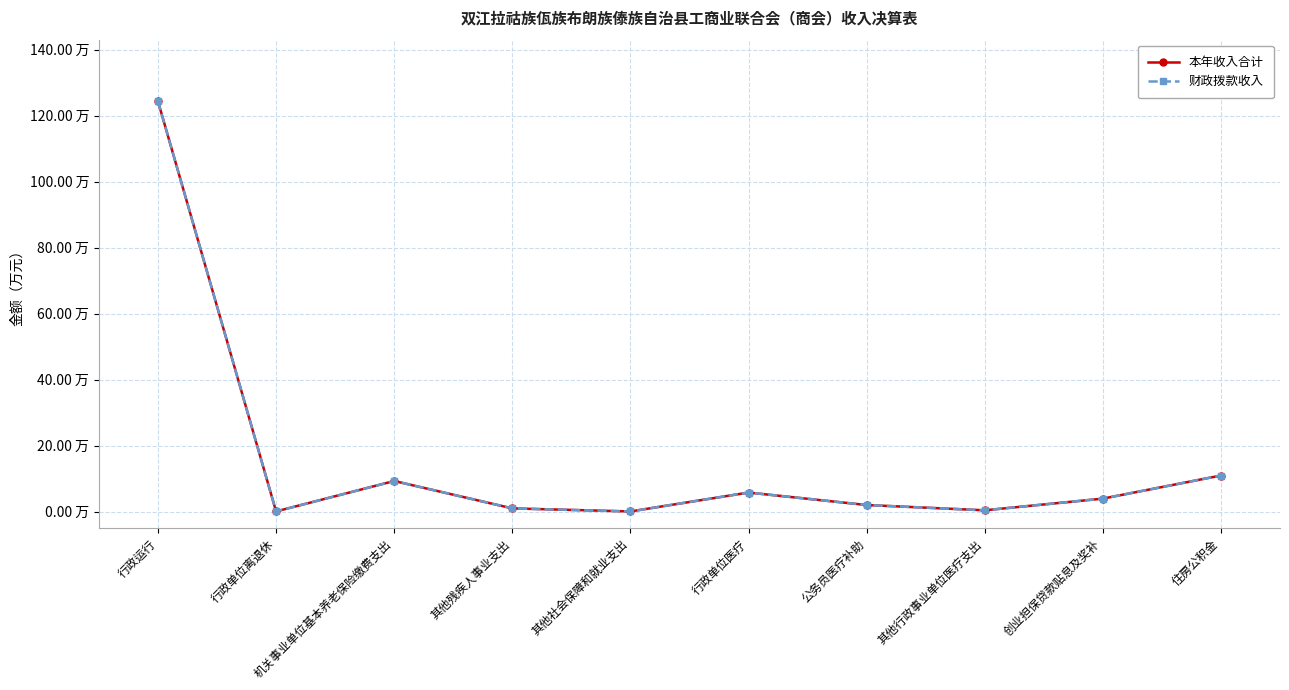

True or false: 财政拨款收入 has a value of 1.0 at 其他残疾人事业支出.

True